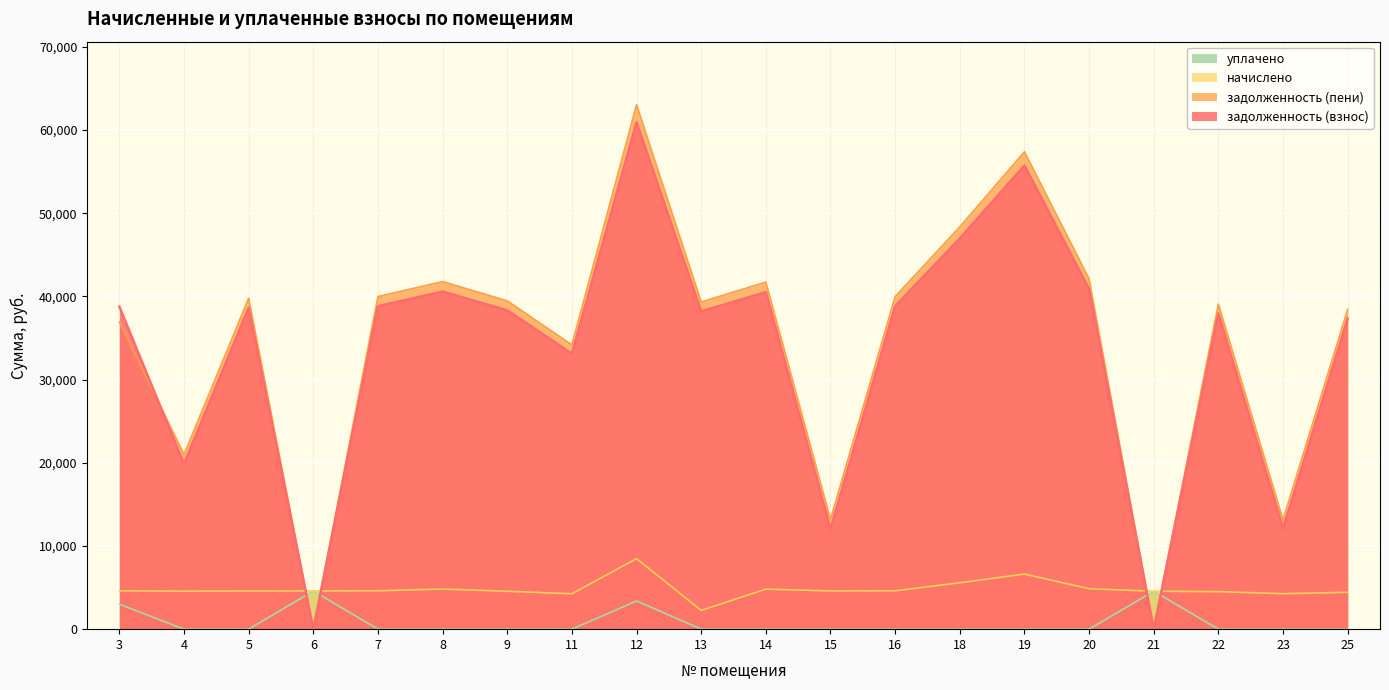

List the labels in order of начислено value, smallest first.

13, 11, 23, 25, 22, 9, 21, 4, 5, 6, 15, 3, 7, 16, 14, 8, 20, 18, 19, 12